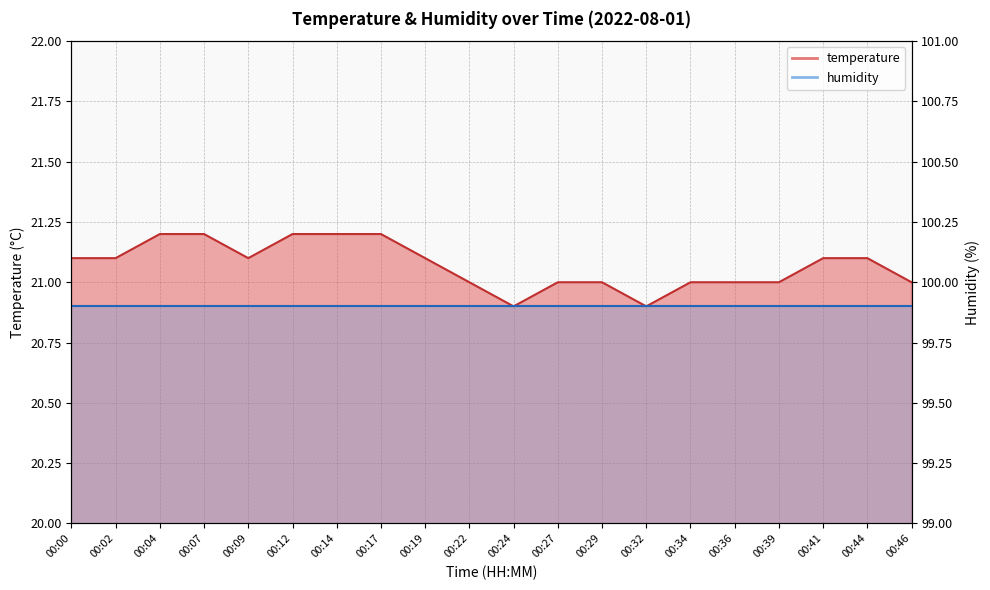

Rank the categories by value from lowest to highest.

00:24, 00:32, 00:22, 00:27, 00:29, 00:34, 00:36, 00:39, 00:46, 00:00, 00:02, 00:09, 00:19, 00:41, 00:44, 00:04, 00:07, 00:12, 00:14, 00:17